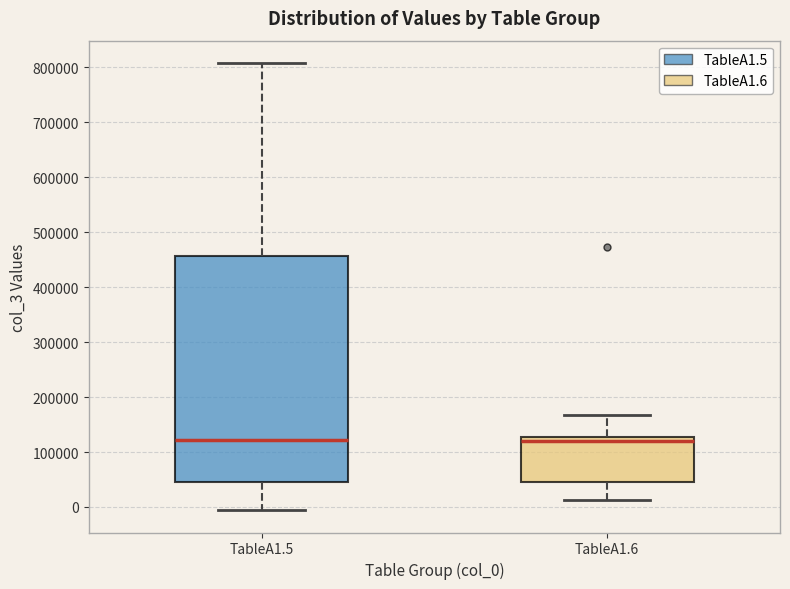

Which box is the tallest, from its lower edge to its upper edge?

TableA1.5